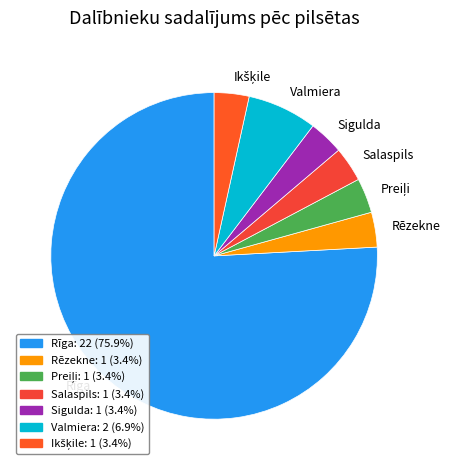

How many slices are in this pie chart?

7